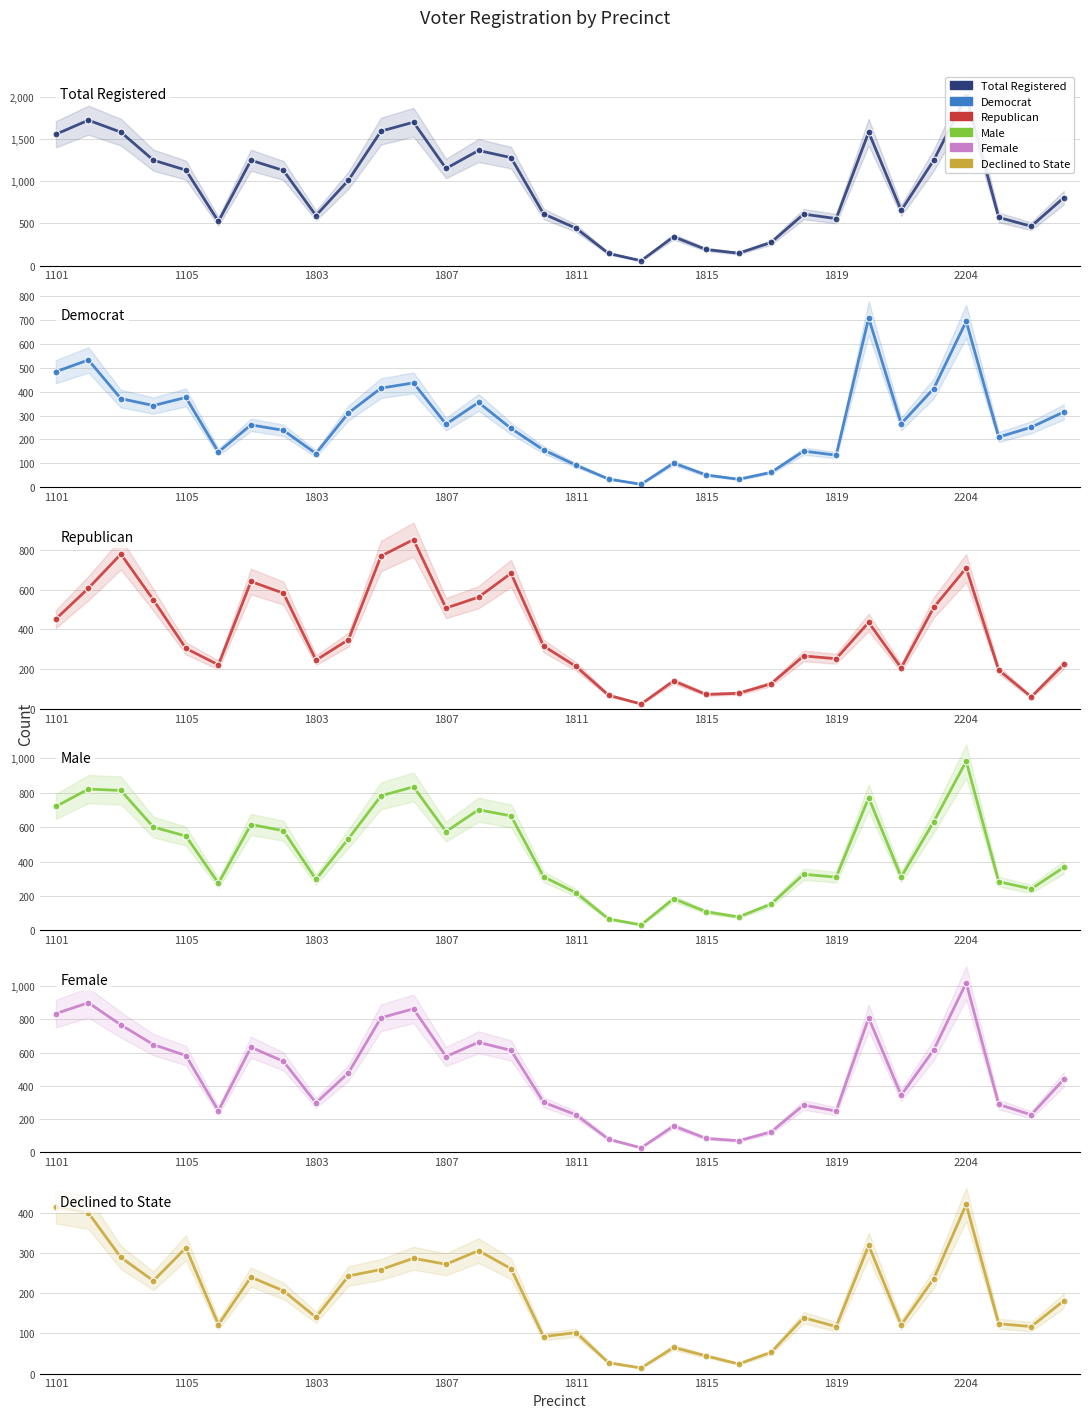

Reading left to right, list all the values displayed in this chart.

Total Registered: 1555	1722	1580	1248	1130	522	1247	1126	592	1011	1592	1698	1150	1363	1278	612	442	143	57	341	190	146	274	609	556	1580	652	1247	2004	570	465	804
Democrat: 484	533	371	342	376	147	261	238	141	311	415	437	264	355	246	156	92	34	12	101	51	33	62	151	134	709	266	413	695	210	251	315
Republican: 452	607	779	548	304	221	641	582	245	348	769	852	507	562	682	316	213	68	24	140	72	78	126	266	252	435	206	510	709	195	60	223
Male: 720	821	813	600	548	274	615	579	296	533	782	834	574	701	665	312	218	66	32	184	108	78	153	326	309	771	310	631	983	283	241	366
Female: 835	901	767	648	582	248	632	547	296	478	810	864	576	662	613	300	224	77	25	157	82	68	121	283	247	809	342	616	1021	287	224	438
Declined to State: 415	400	289	231	313	122	240	206	140	243	259	287	272	306	261	92	102	27	14	65	44	24	53	139	117	319	121	236	421	124	117	181